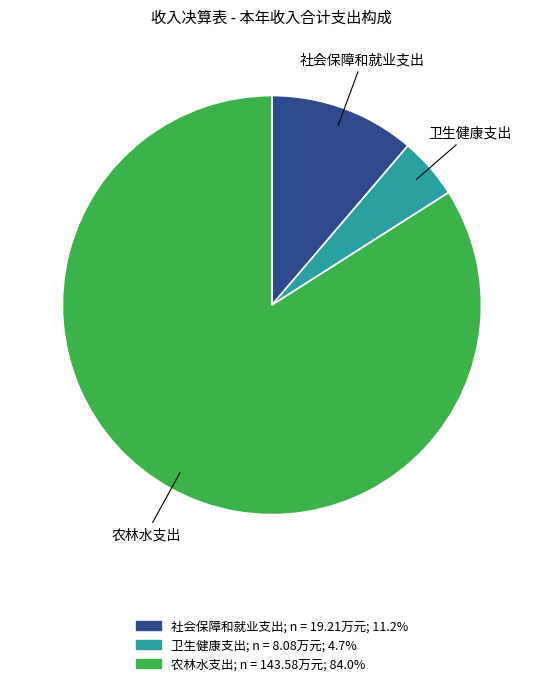

Rank the categories by value from highest to lowest.

农林水支出, 社会保障和就业支出, 卫生健康支出